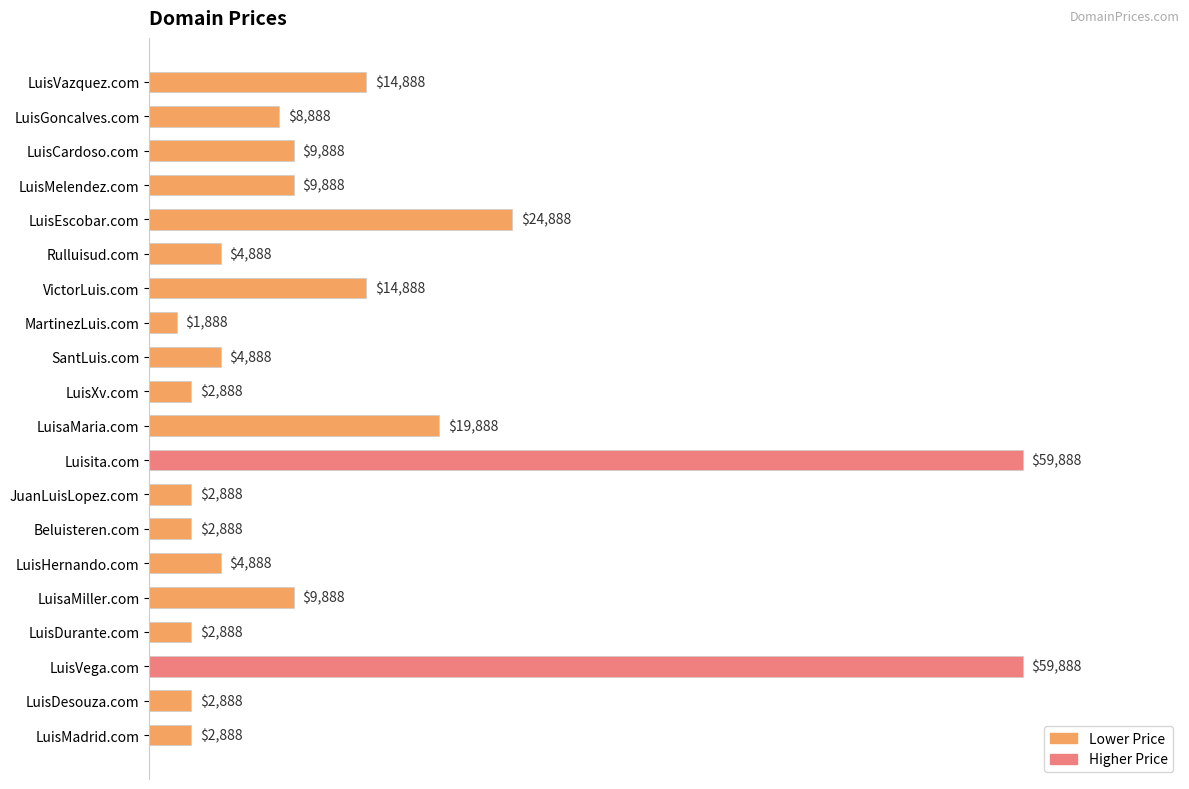

What is the smallest value displayed?

1888